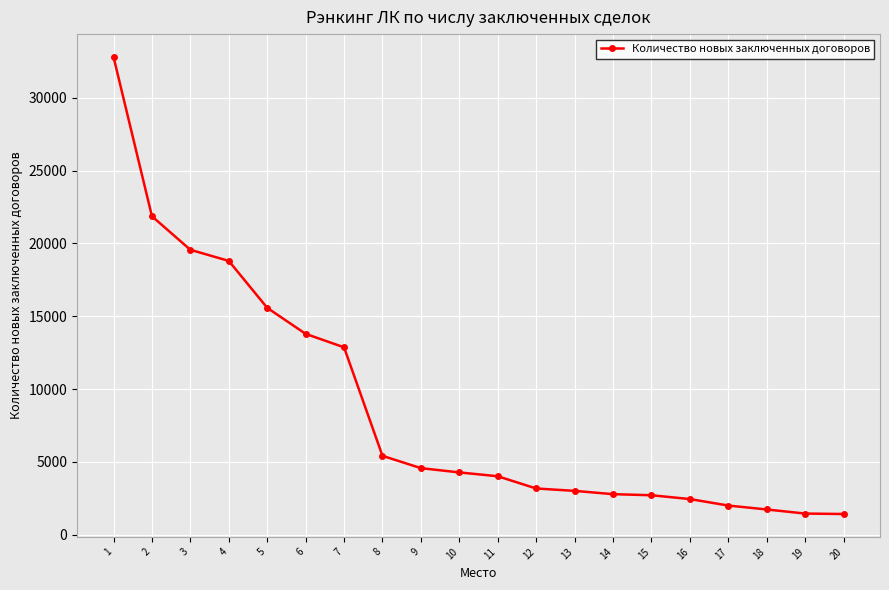

Is it true that the value at 4 is 12787?

False